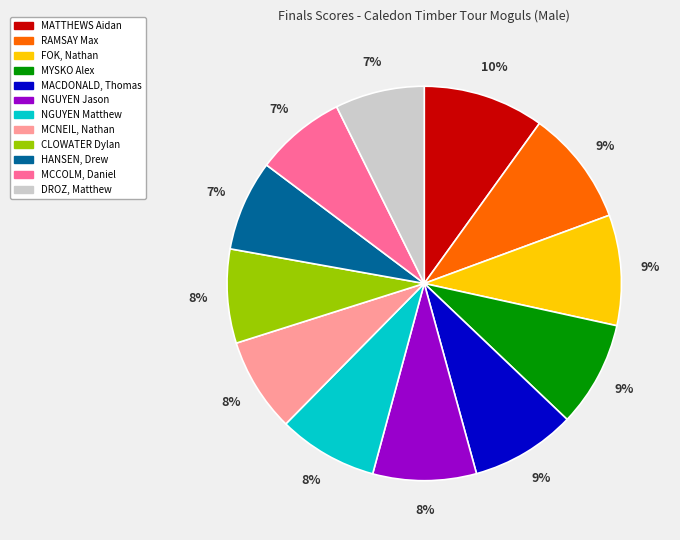

Count the number of slices in the pie.

12